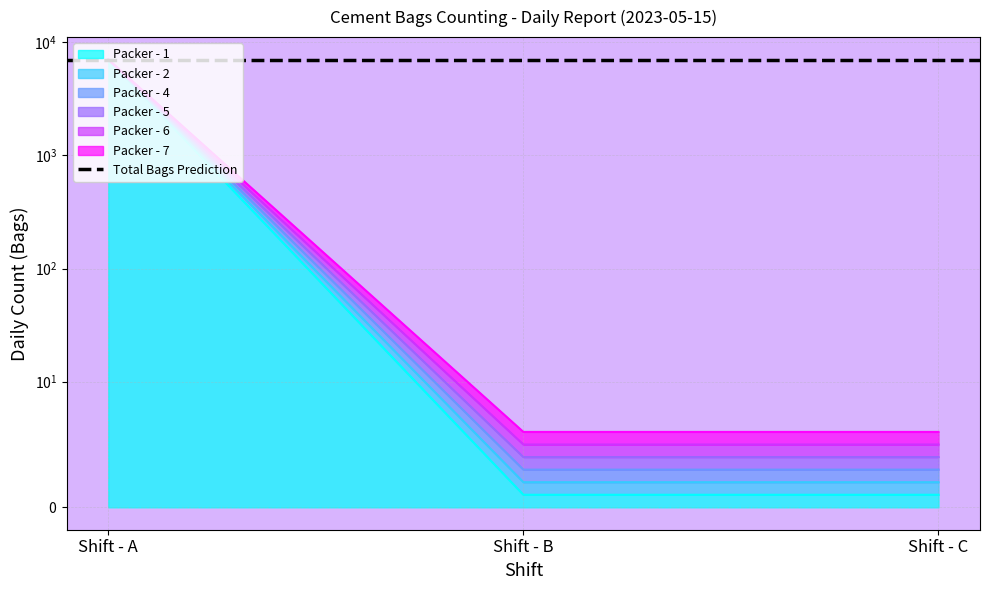

Rank the series by their maximum value, from highest to lowest.

Packer - 1, Packer - 2, Packer - 4, Packer - 5, Packer - 6, Packer - 7